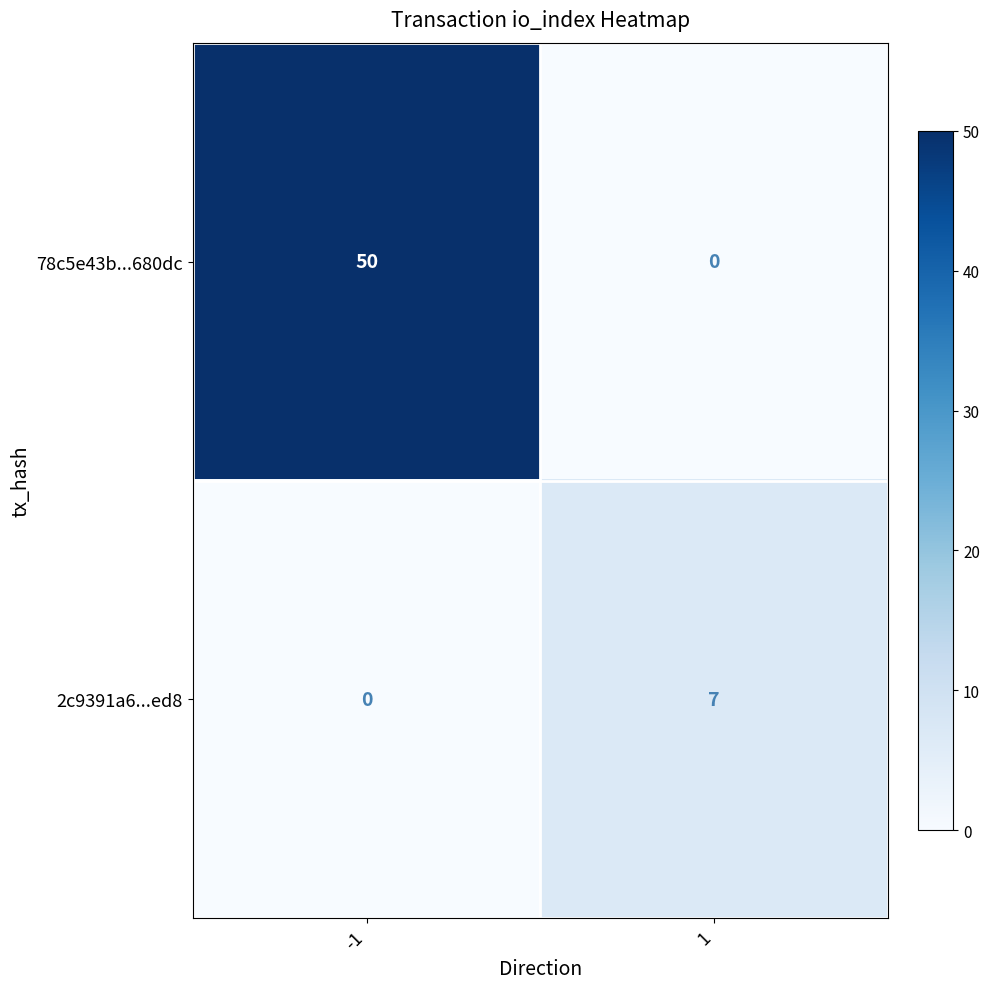

Rank the categories by 2c9391a6...ed8 value from highest to lowest.

1, -1